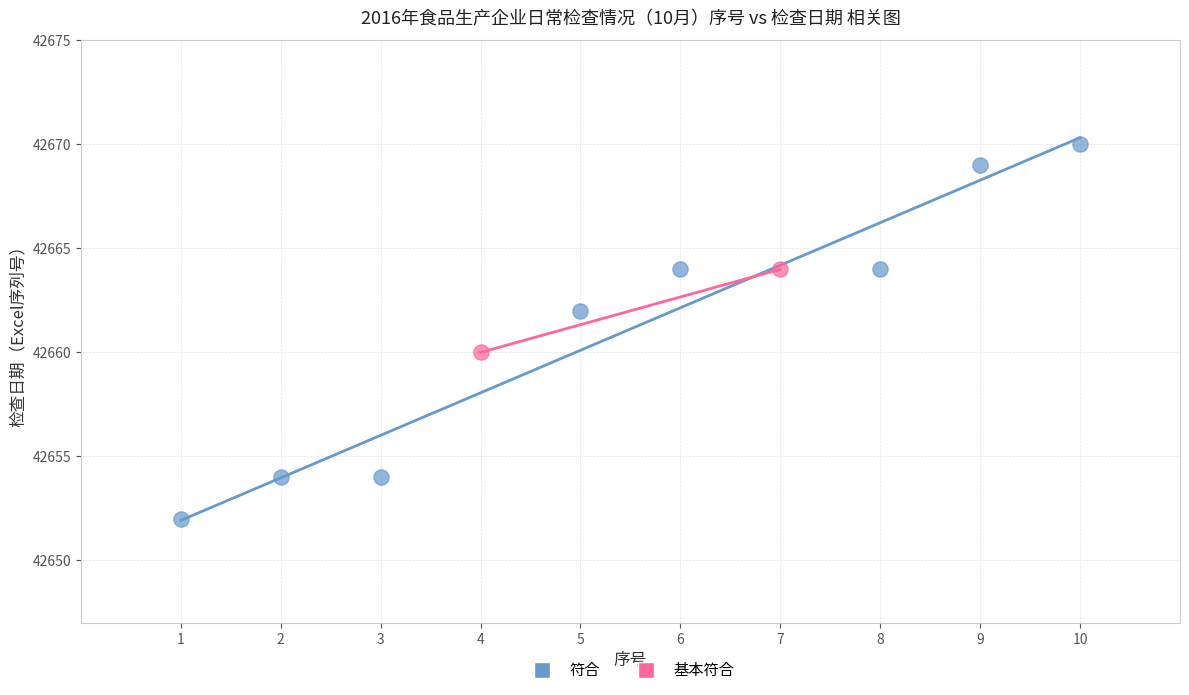

What are all the series names shown in the legend?

符合, 基本符合